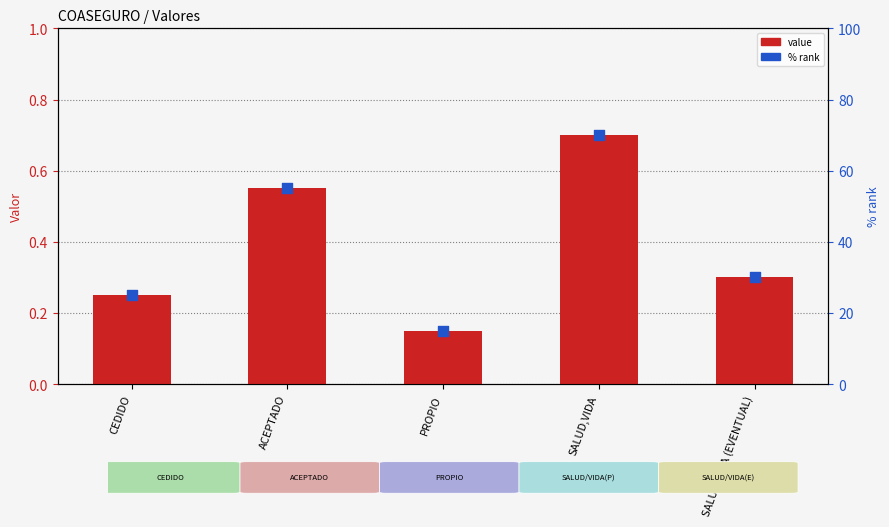

Which series has the largest total across all categories?

% rank